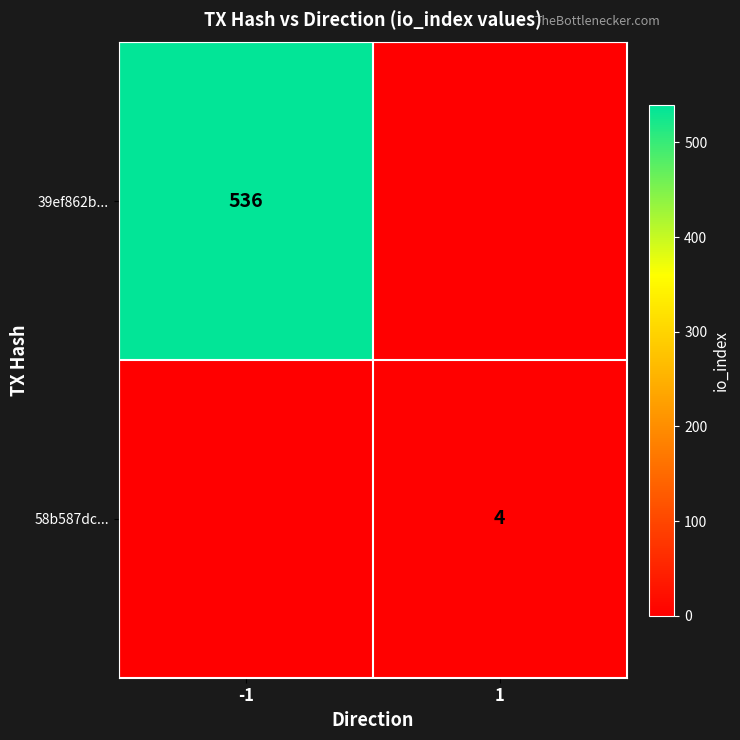

The value of 58b587dc... at 1 is 1. True or false?

False